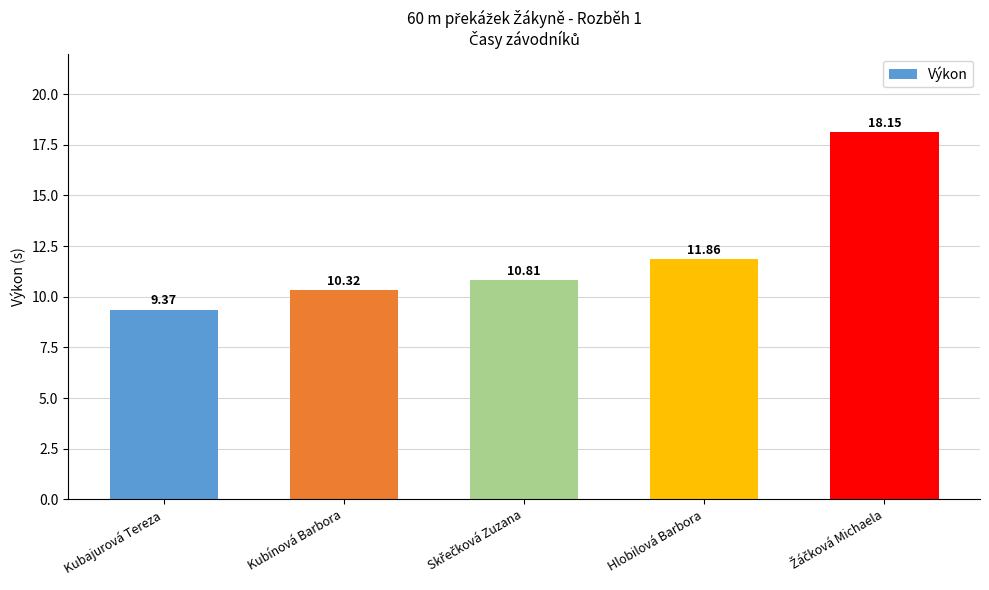

Are the bars horizontal?

No